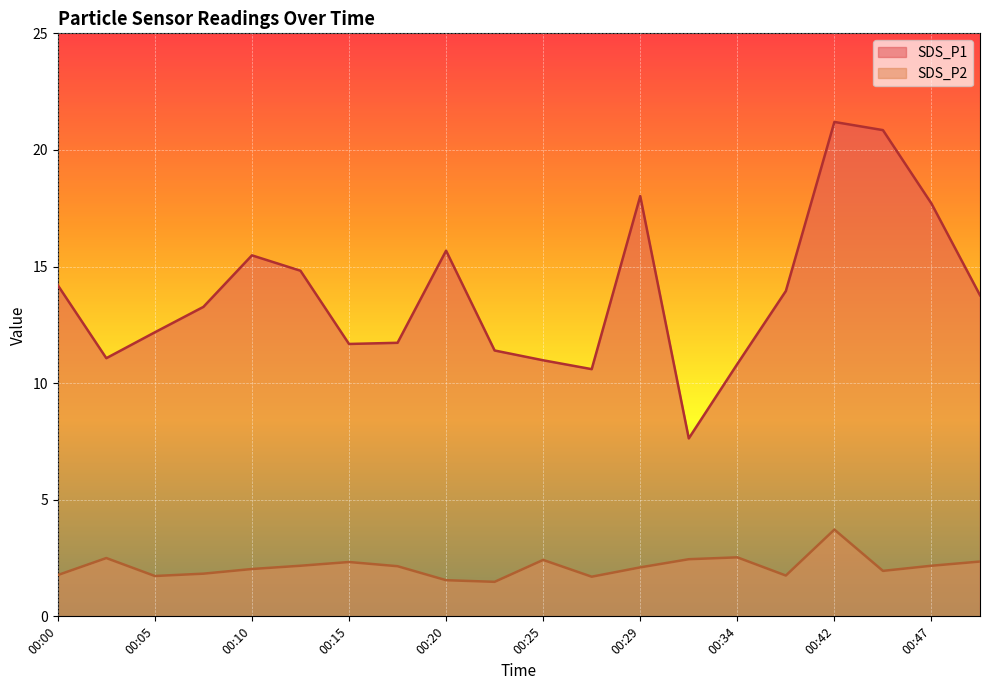

Reading left to right, extract all data points from this chart.

SDS_P1: 00:00=14.2	00:03=11.1	00:05=12.2	00:07=13.3	00:10=15.5	00:12=14.8	00:15=11.7	00:17=11.7	00:20=15.7	00:22=11.4	00:25=11.0	00:27=10.6	00:29=18.0	00:32=7.6	00:34=10.8	00:40=13.9	00:42=21.2	00:44=20.9	00:47=17.7	00:49=13.8
SDS_P2: 00:00=1.8	00:03=2.5	00:05=1.7	00:07=1.8	00:10=2.0	00:12=2.2	00:15=2.3	00:17=2.1	00:20=1.6	00:22=1.5	00:25=2.4	00:27=1.7	00:29=2.1	00:32=2.5	00:34=2.5	00:40=1.8	00:42=3.7	00:44=1.9	00:47=2.2	00:49=2.4